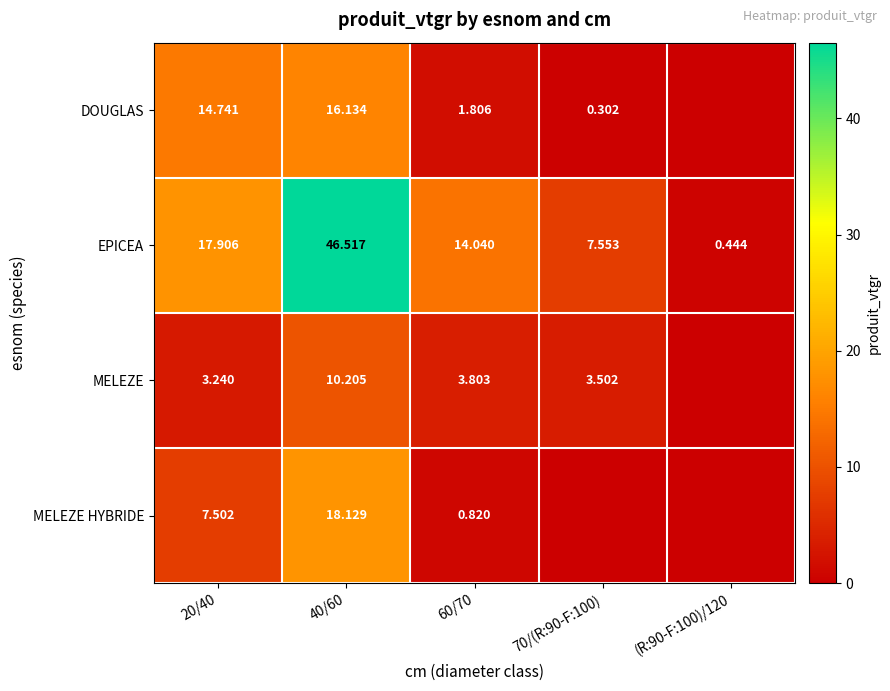

At 20/40, list the series in order from smallest to largest.

MELEZE, MELEZE HYBRIDE, DOUGLAS, EPICEA